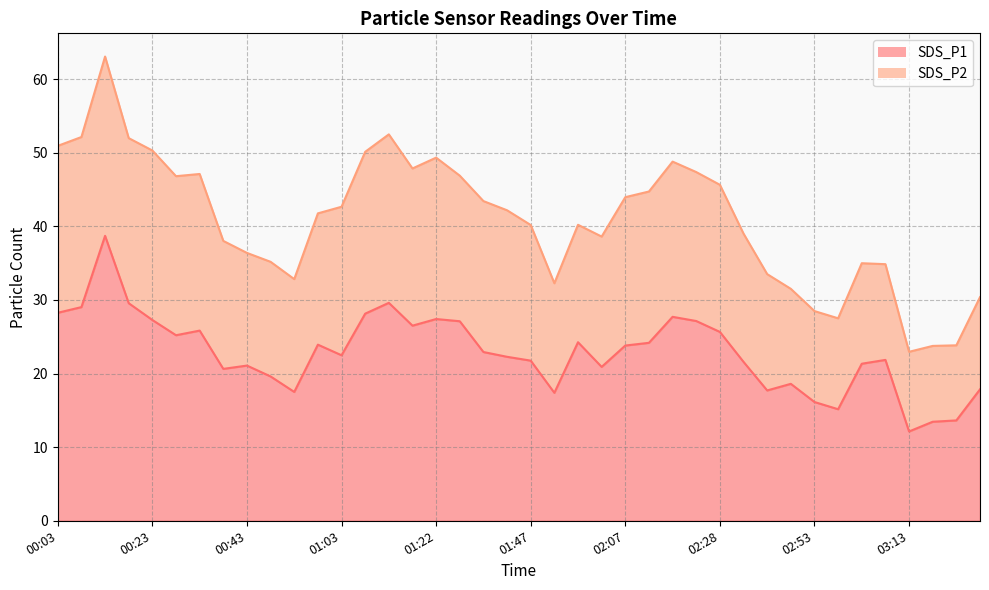

What is the average value?

22.9